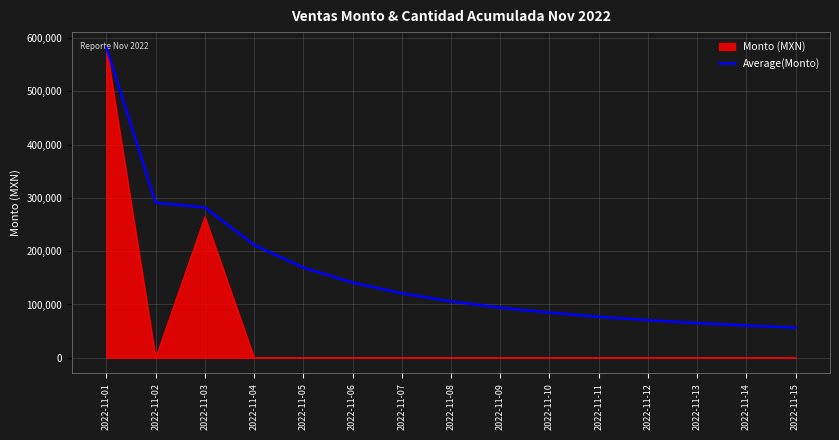

How many categories are shown in the chart?

15